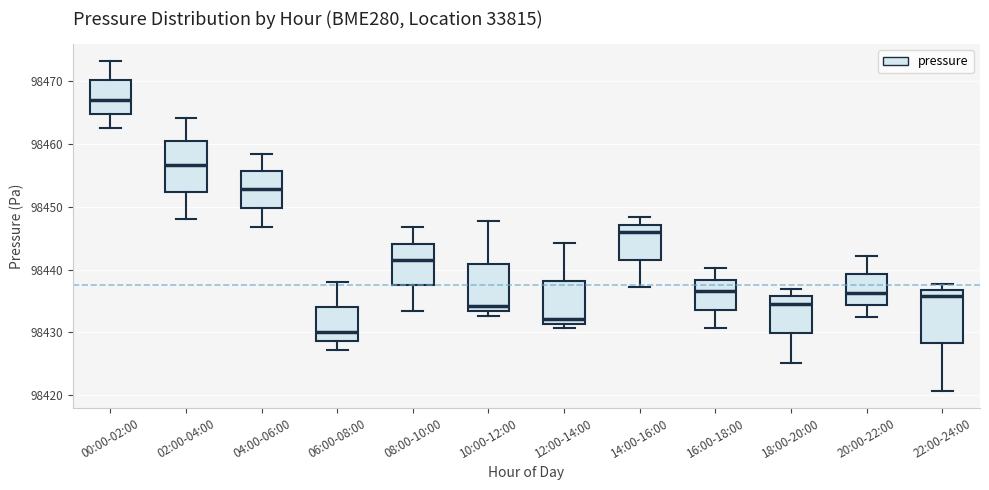

Which box has the lowest median line?

06:00-08:00